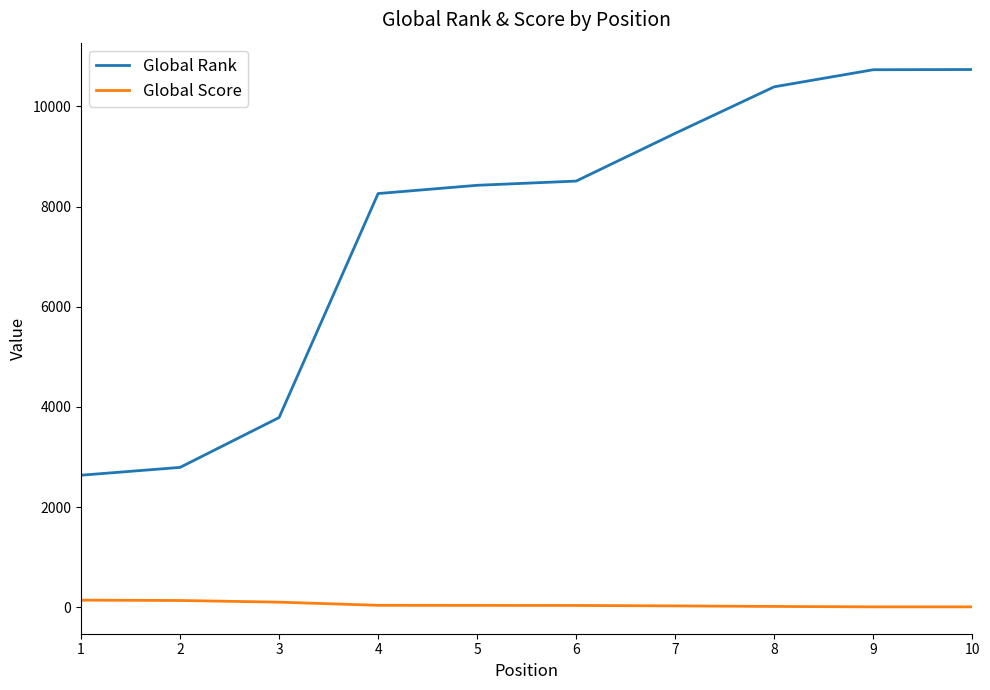

How many distinct data groups are displayed?

2